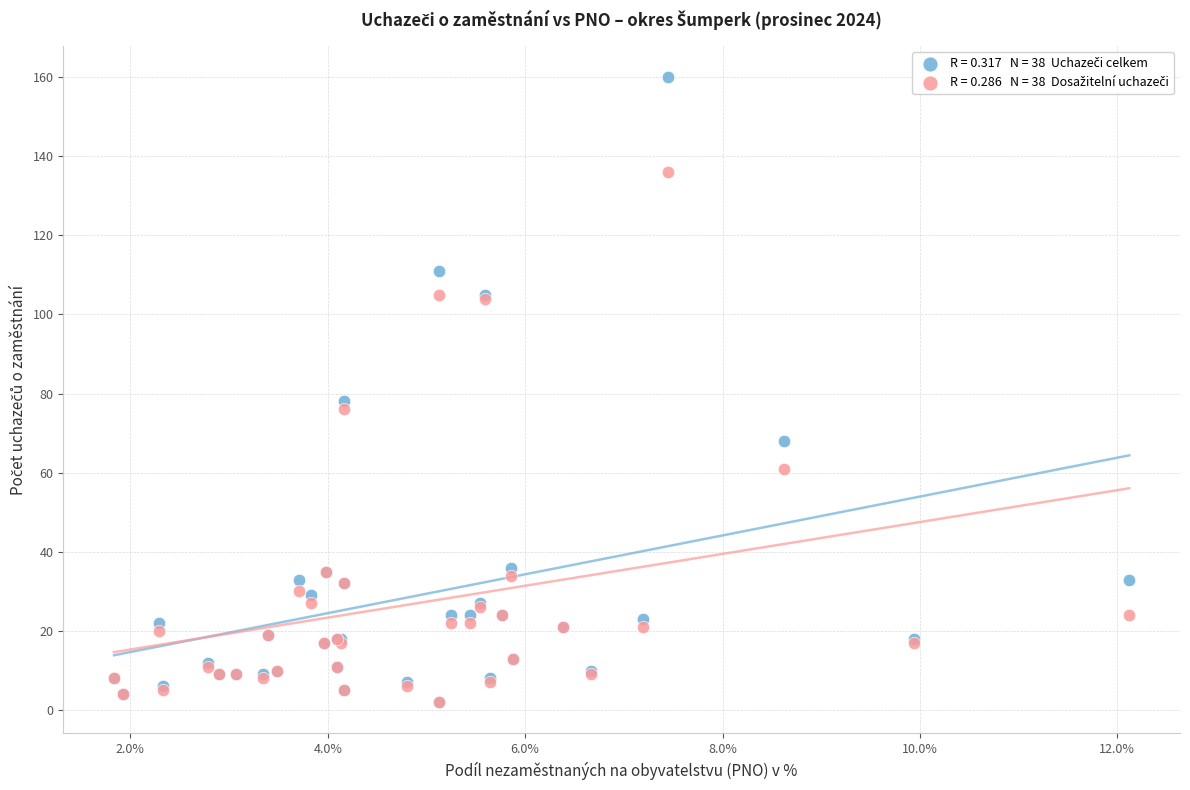

Across all series, what Y value is closest to 81?

78